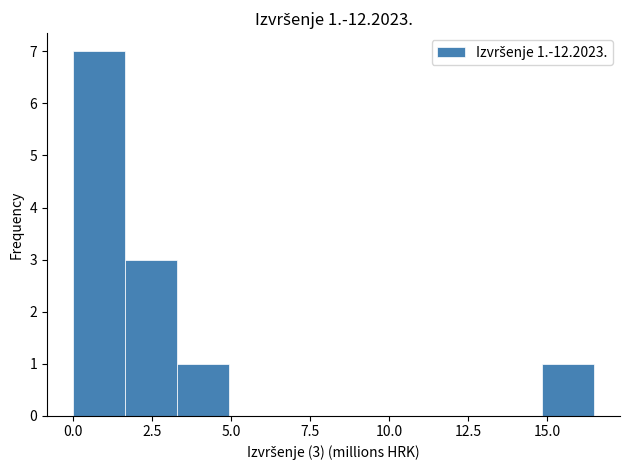

Read against the x-axis, roughly where is the centre of the tallest bar?

1.0